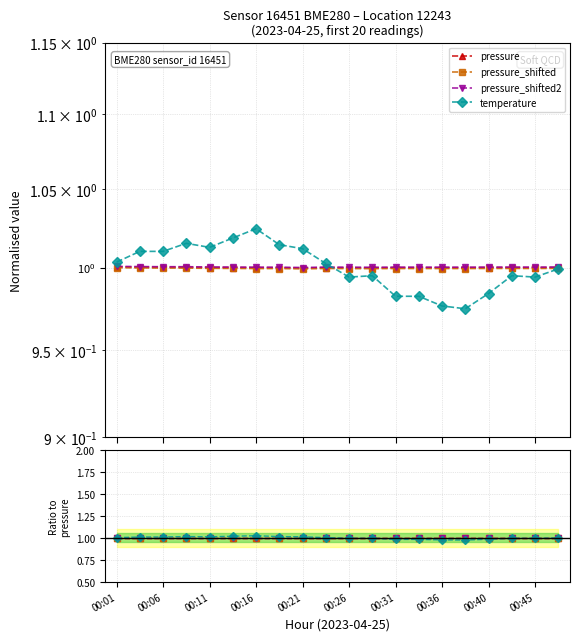

Which series has the largest total across all categories?

pressure_shifted2